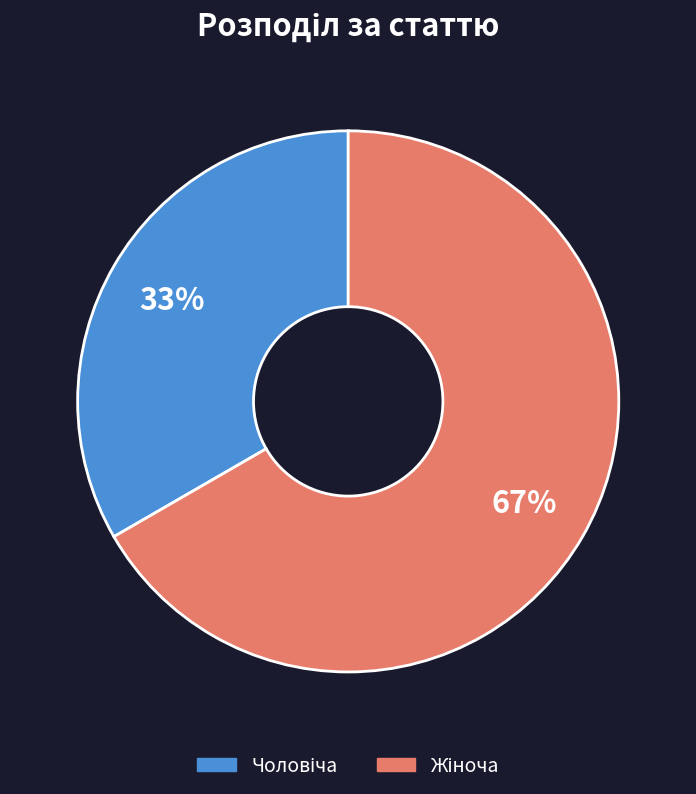

To the nearest percent, what is the average slice percentage?

50%